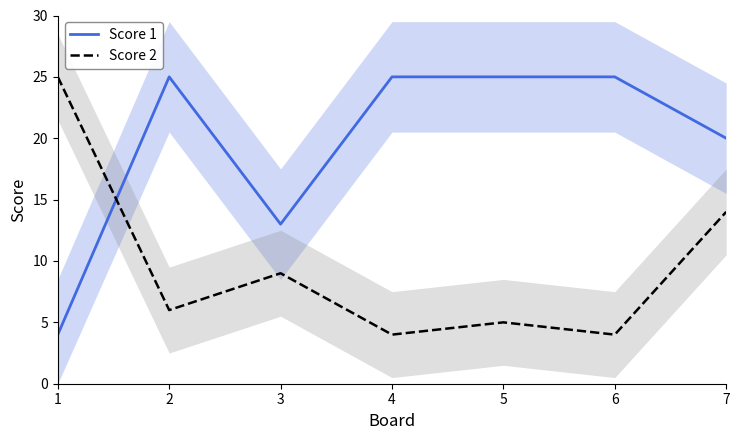

What is the value of the Score 1 point at the 3rd from the left?

13